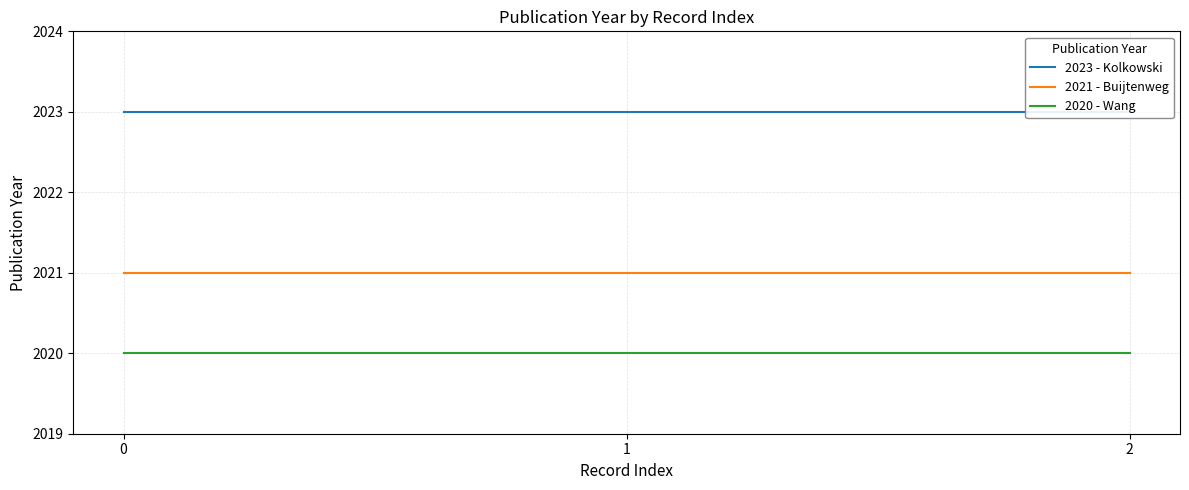

List the labels in order of 2021 - Buijtenweg value, smallest first.

0, 1, 2